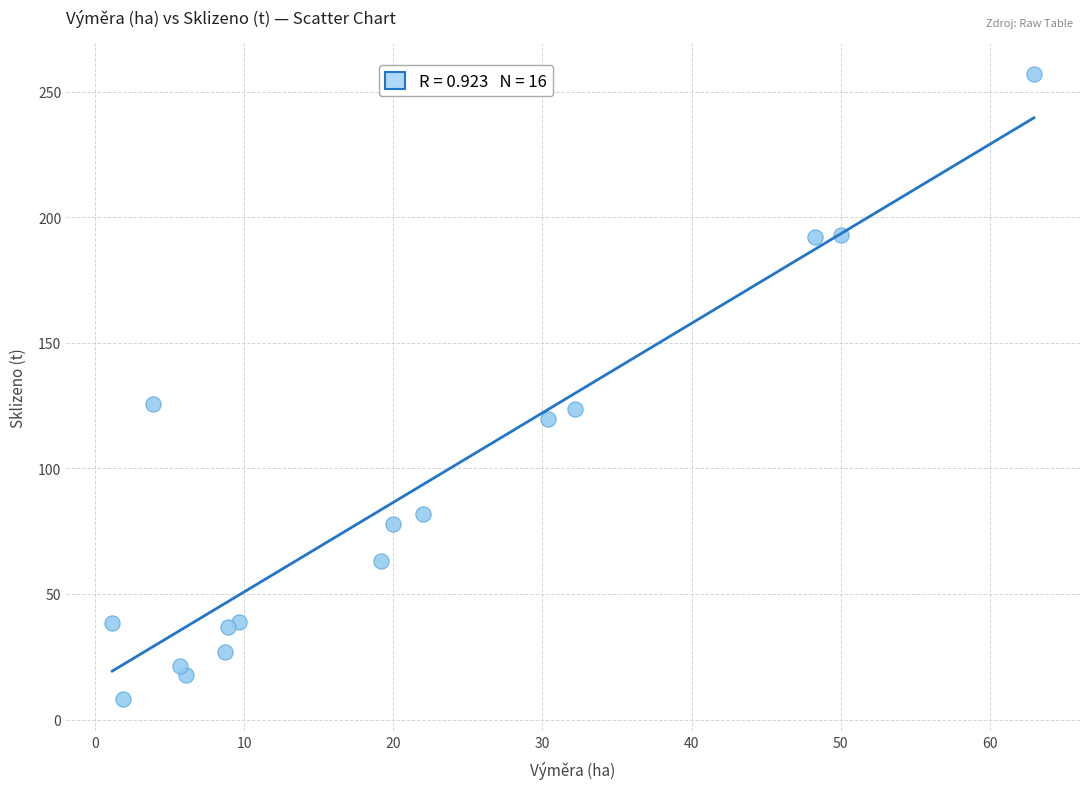

What is the range of X values (max minus min)?

61.8